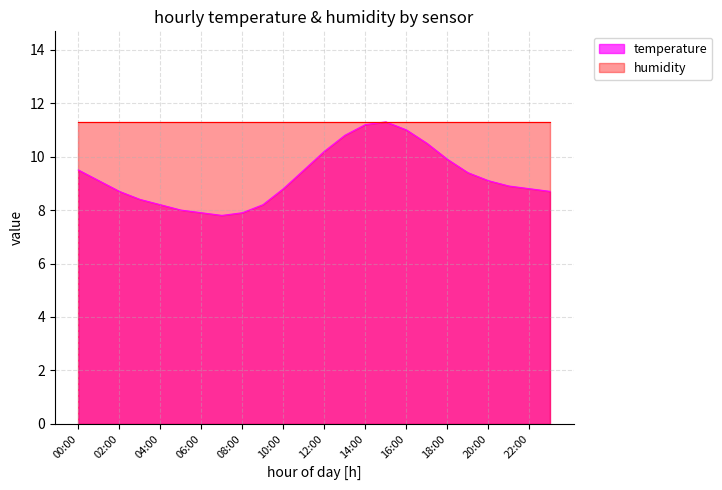

What is the value of the 21st point from the left?

9.1